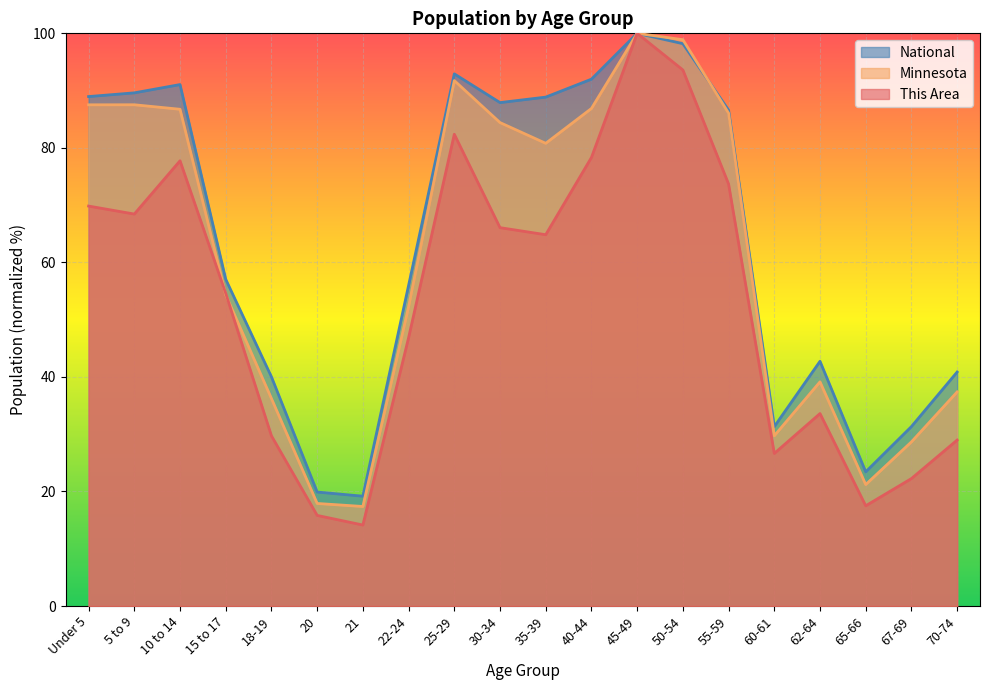

What is the difference between the This Area values at 62-64 and 67-69?

11.4